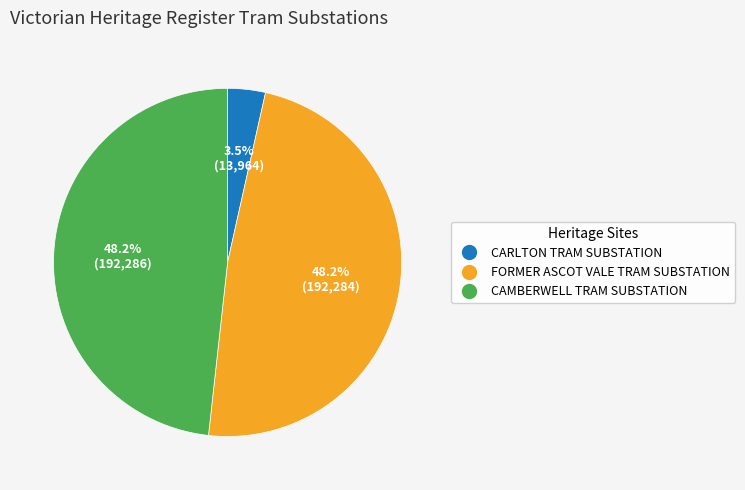

Between FORMER ASCOT VALE TRAM SUBSTATION and CARLTON TRAM SUBSTATION, which is larger?

FORMER ASCOT VALE TRAM SUBSTATION